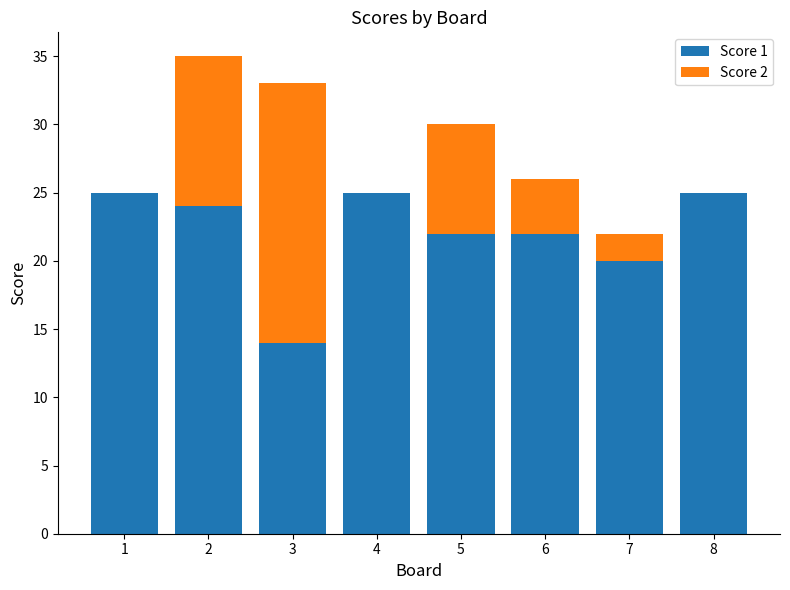

What is the sum of all Score 1 values?

177